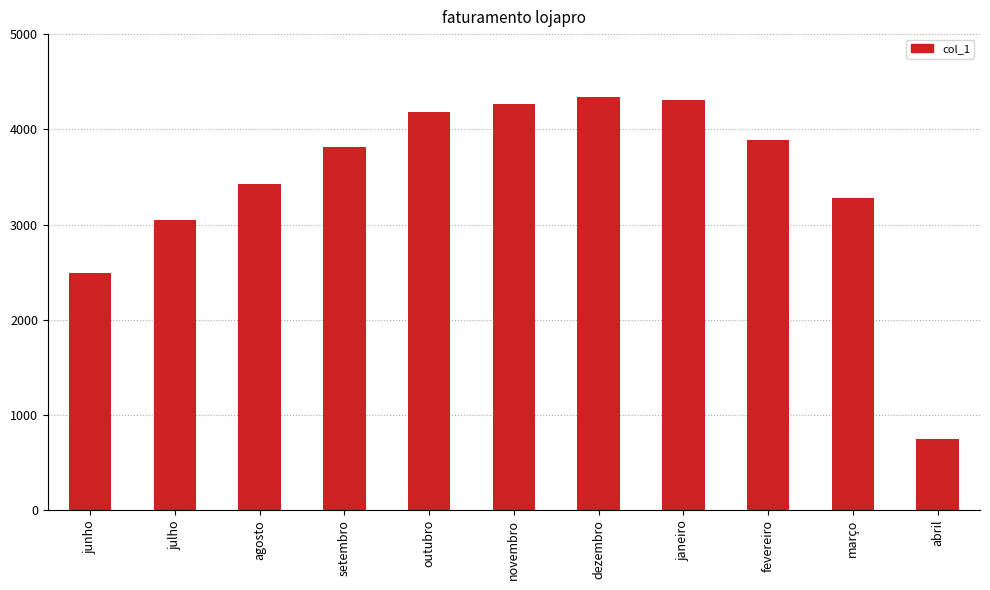

What is the label of the 5th bar from the right?

dezembro